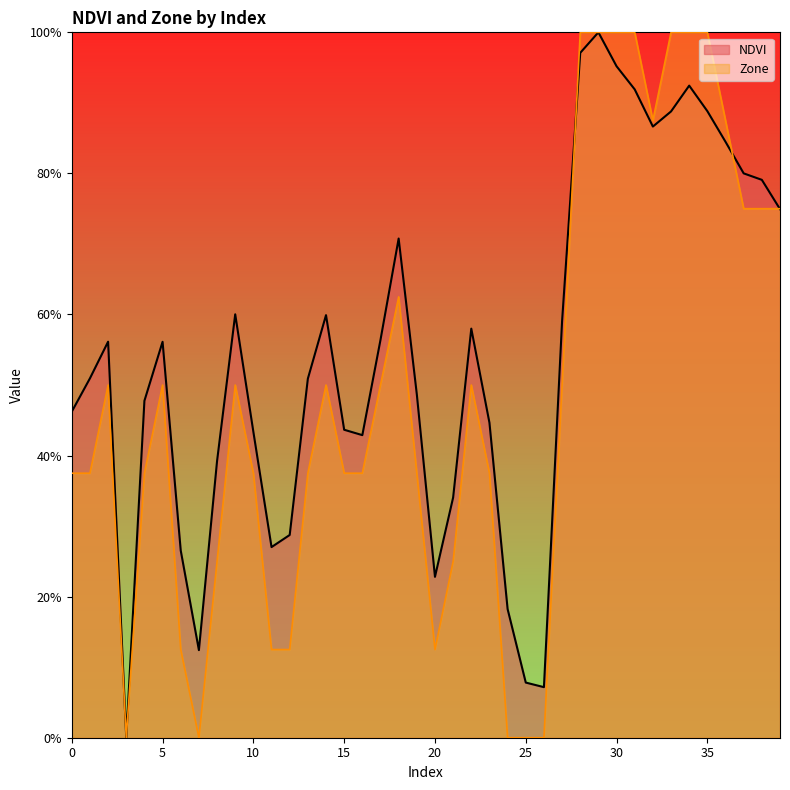

True or false: NDVI has a value of 0.2 at 11.

False